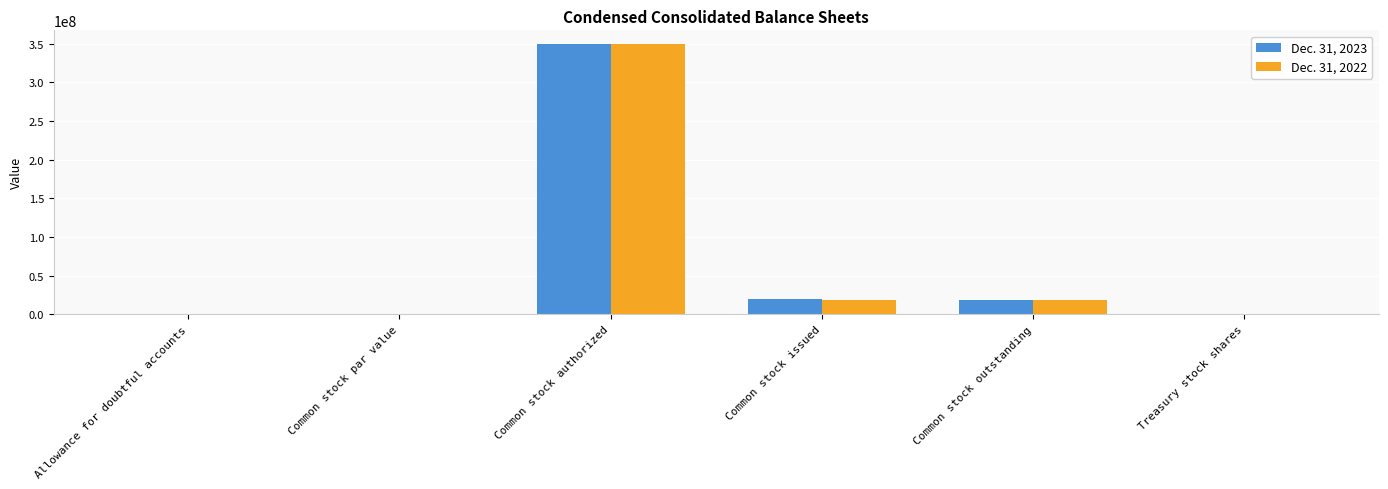

True or false: Dec. 31, 2022 has a value of 0.0 at Common stock par value.

True